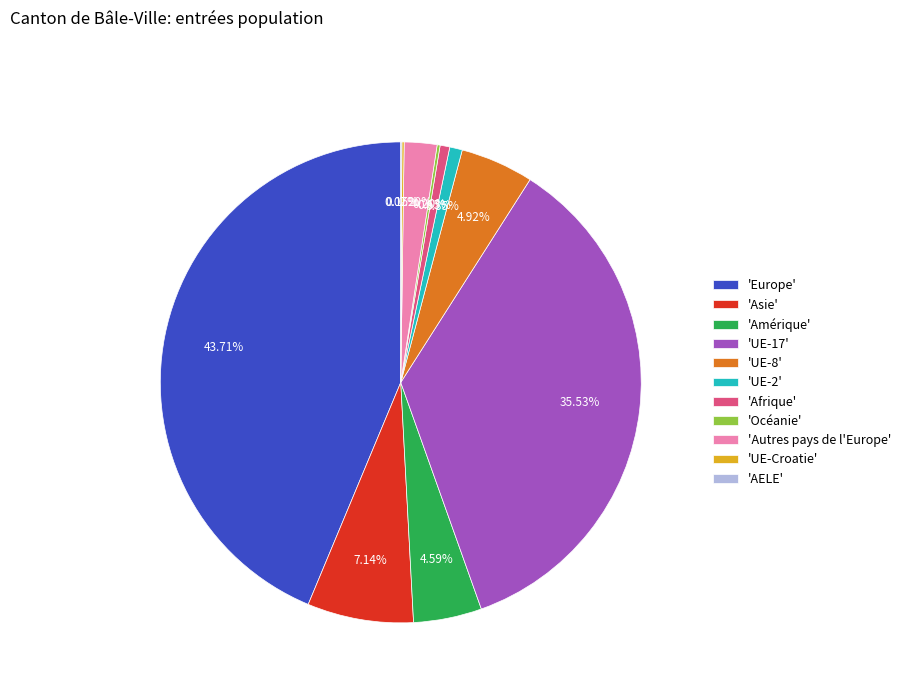

Do 'Europe' and 'Afrique' together represent more than half of the pie?

No